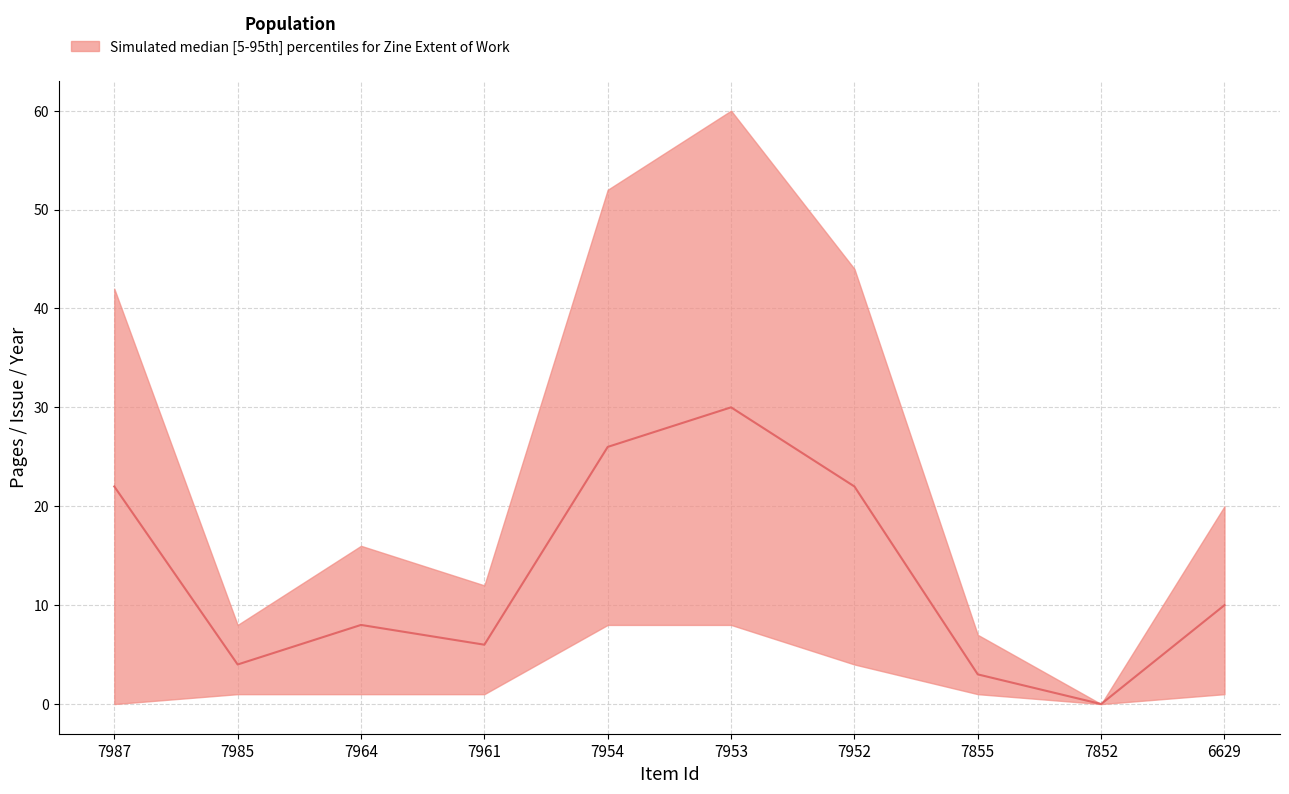

How many values in lower are above zero?

8